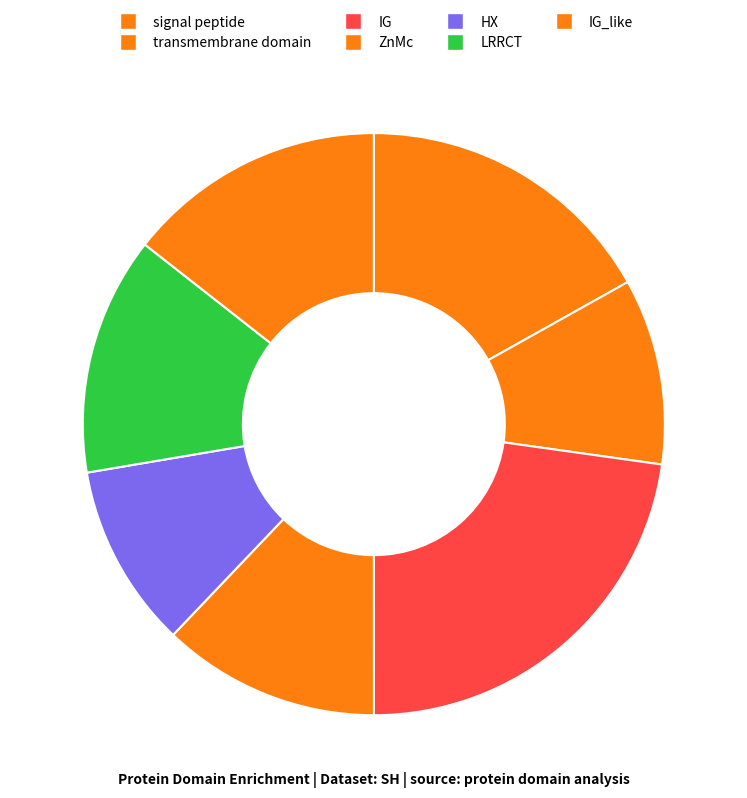

To the nearest percent, what percentage of the pie is signal peptide?

2%